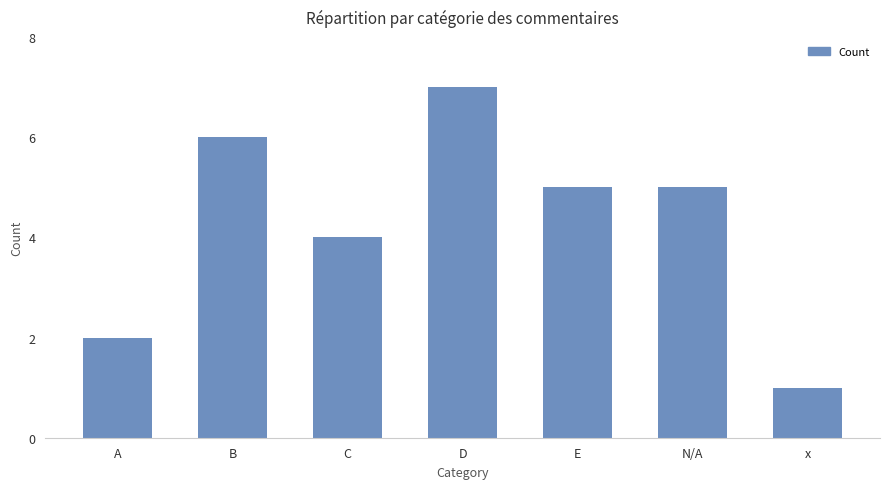

Read the value at x.

1